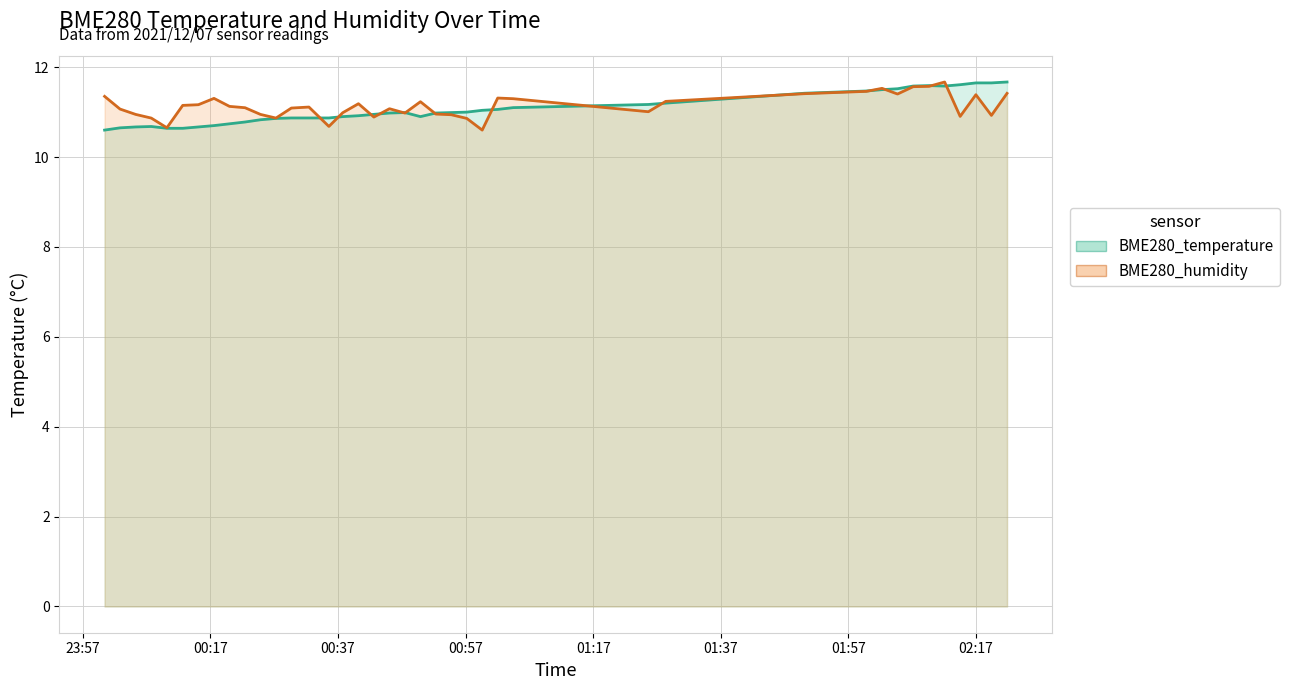

What is the smallest value displayed?

10.6